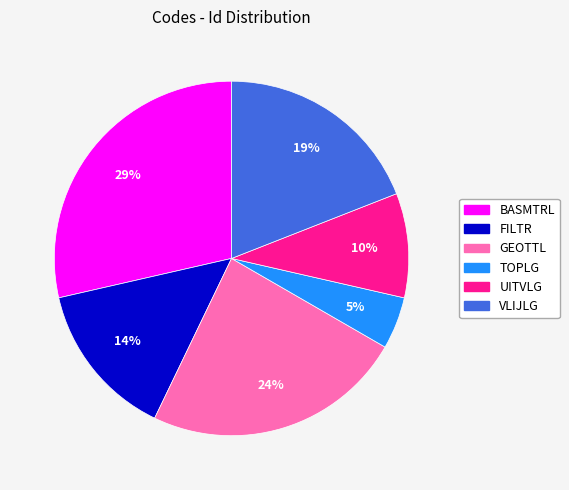

Does any single category account for the majority?

No